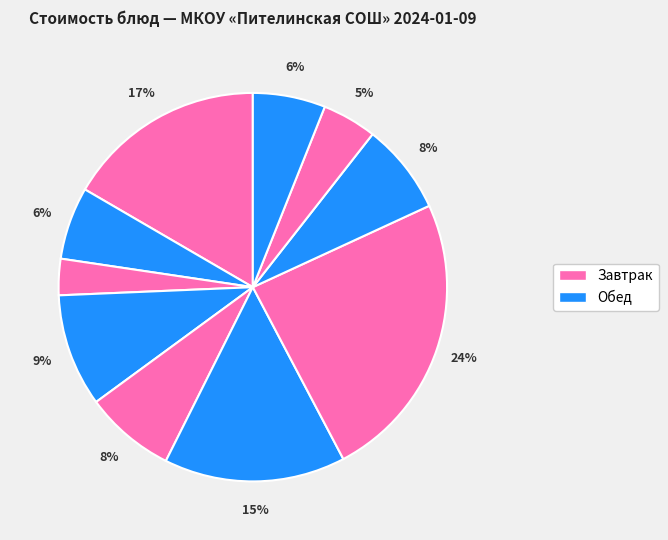

Does any single category account for the majority?

No